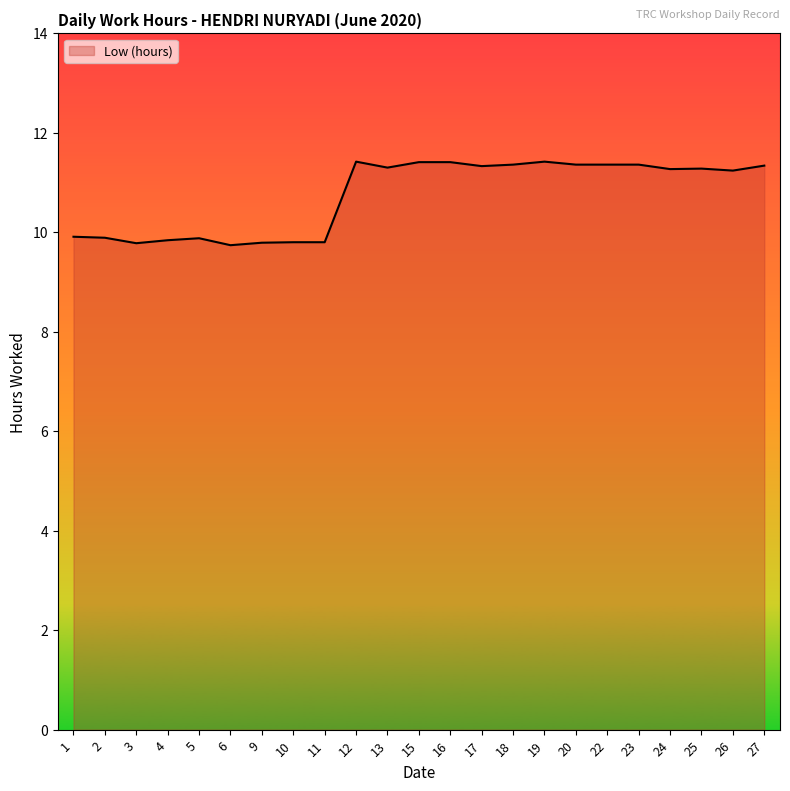

Where does the data first go above 11?

12